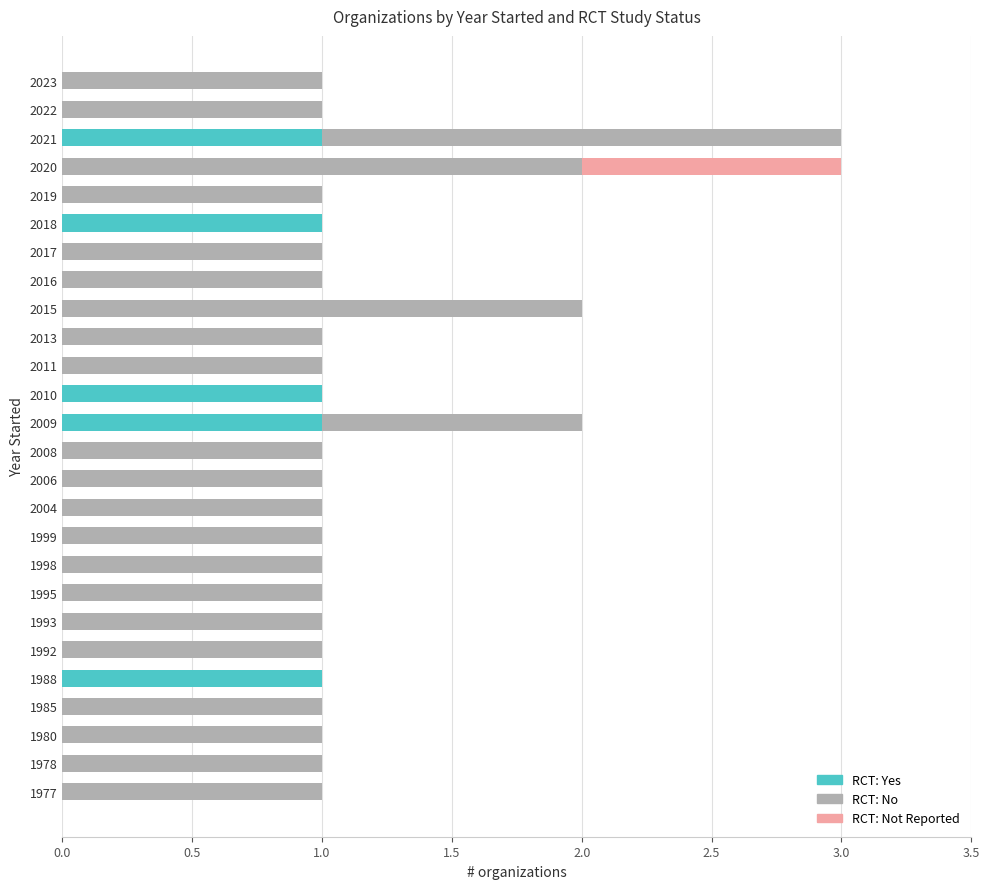

How many categories are shown in the chart?

26